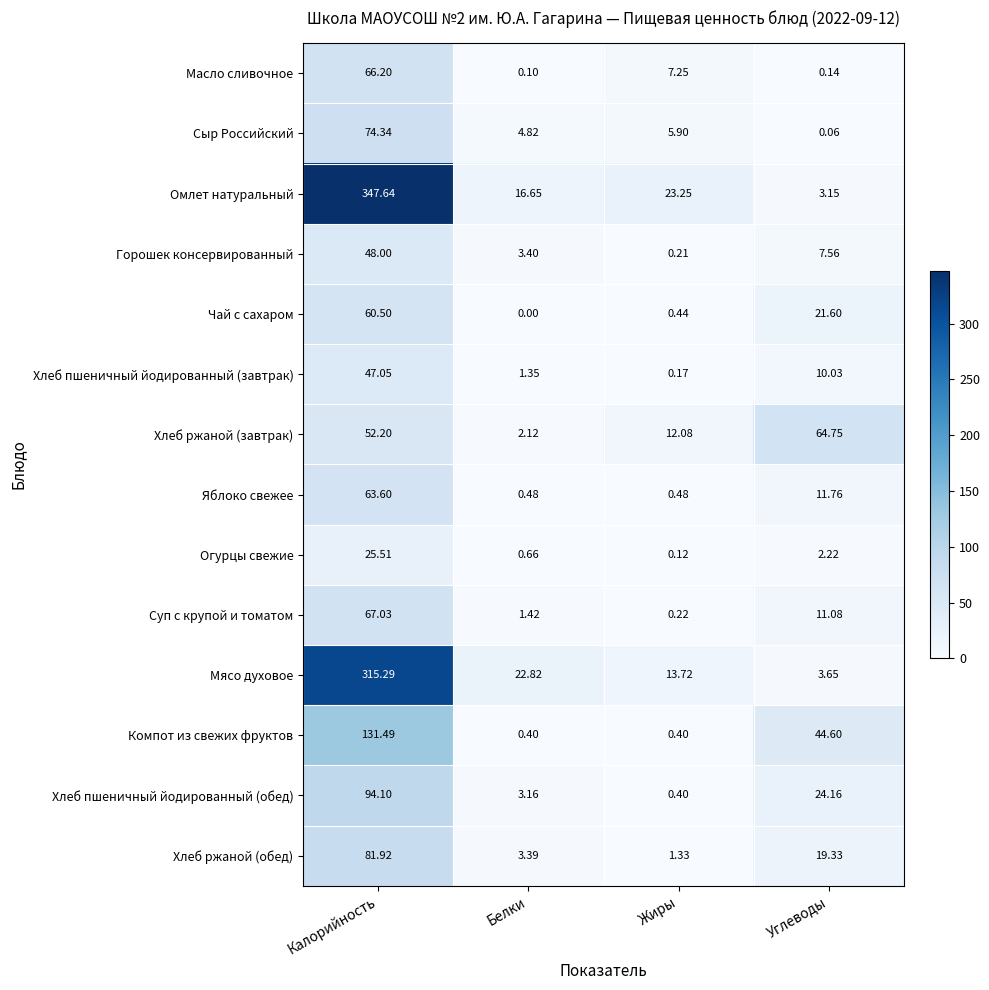

Which series has the largest range (max minus min)?

Омлет натуральный